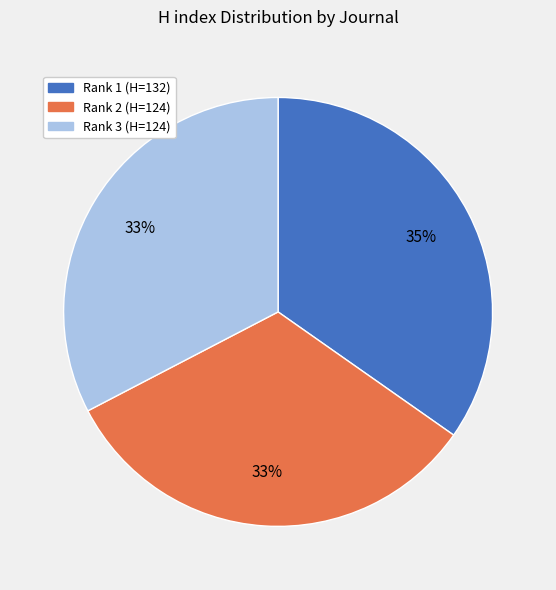

Is there a majority slice in this chart?

No